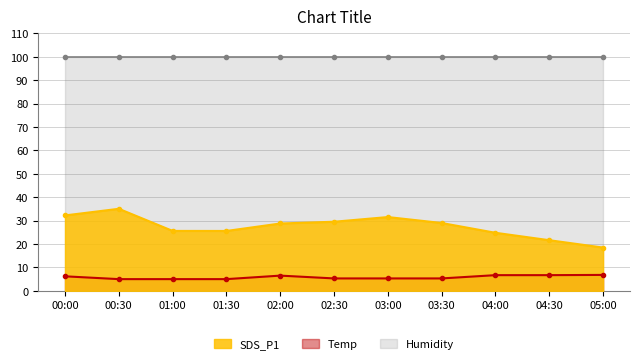

True or false: Temp has a value of 6.7 at 04:00.

True